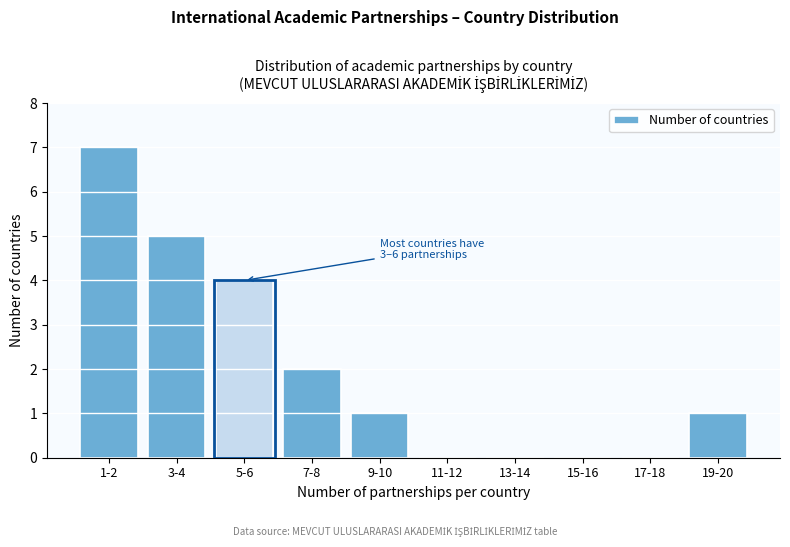

Reading left to right, extract all data points from this chart.

1-2=7	3-4=5	5-6=4	7-8=2	9-10=1	11-12=0	13-14=0	15-16=0	17-18=0	19-20=1